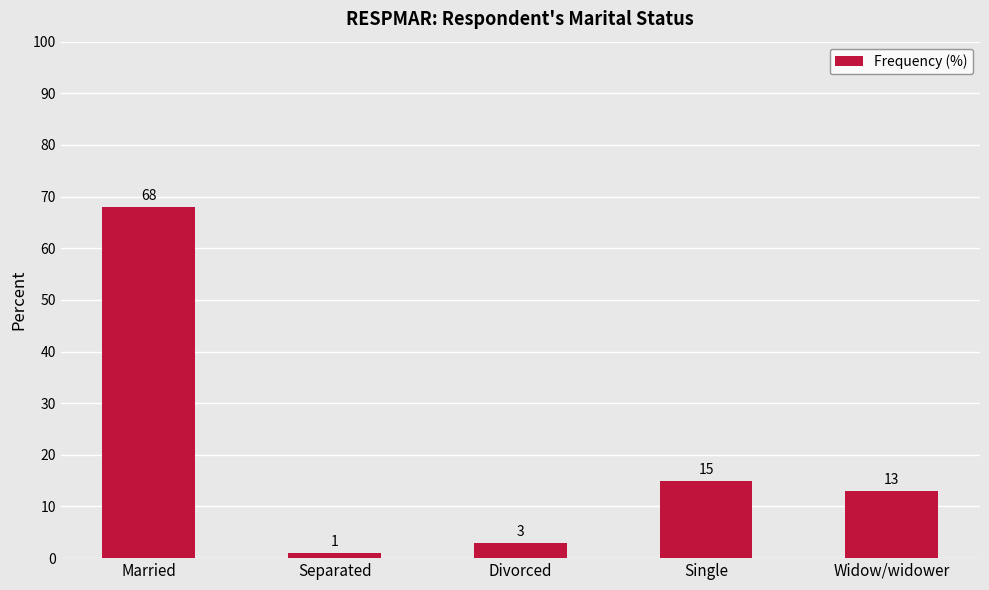

At which label is the value closest to 34?

Single